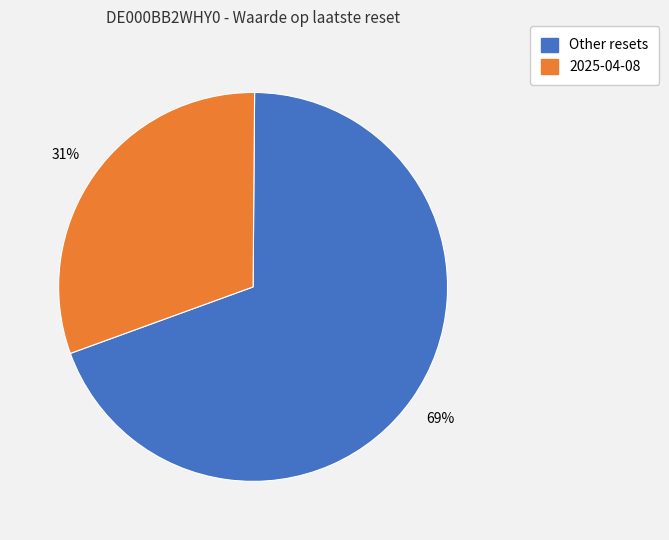

Is there a majority slice in this chart?

Yes